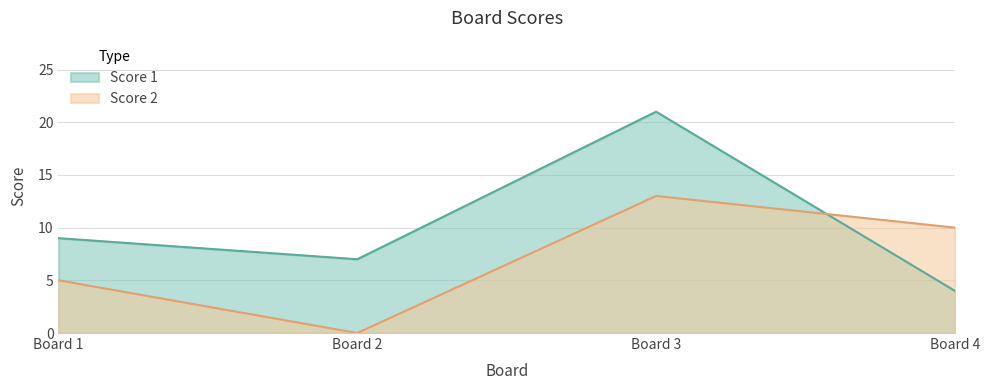

What are all the series names shown in the legend?

Score 1, Score 2